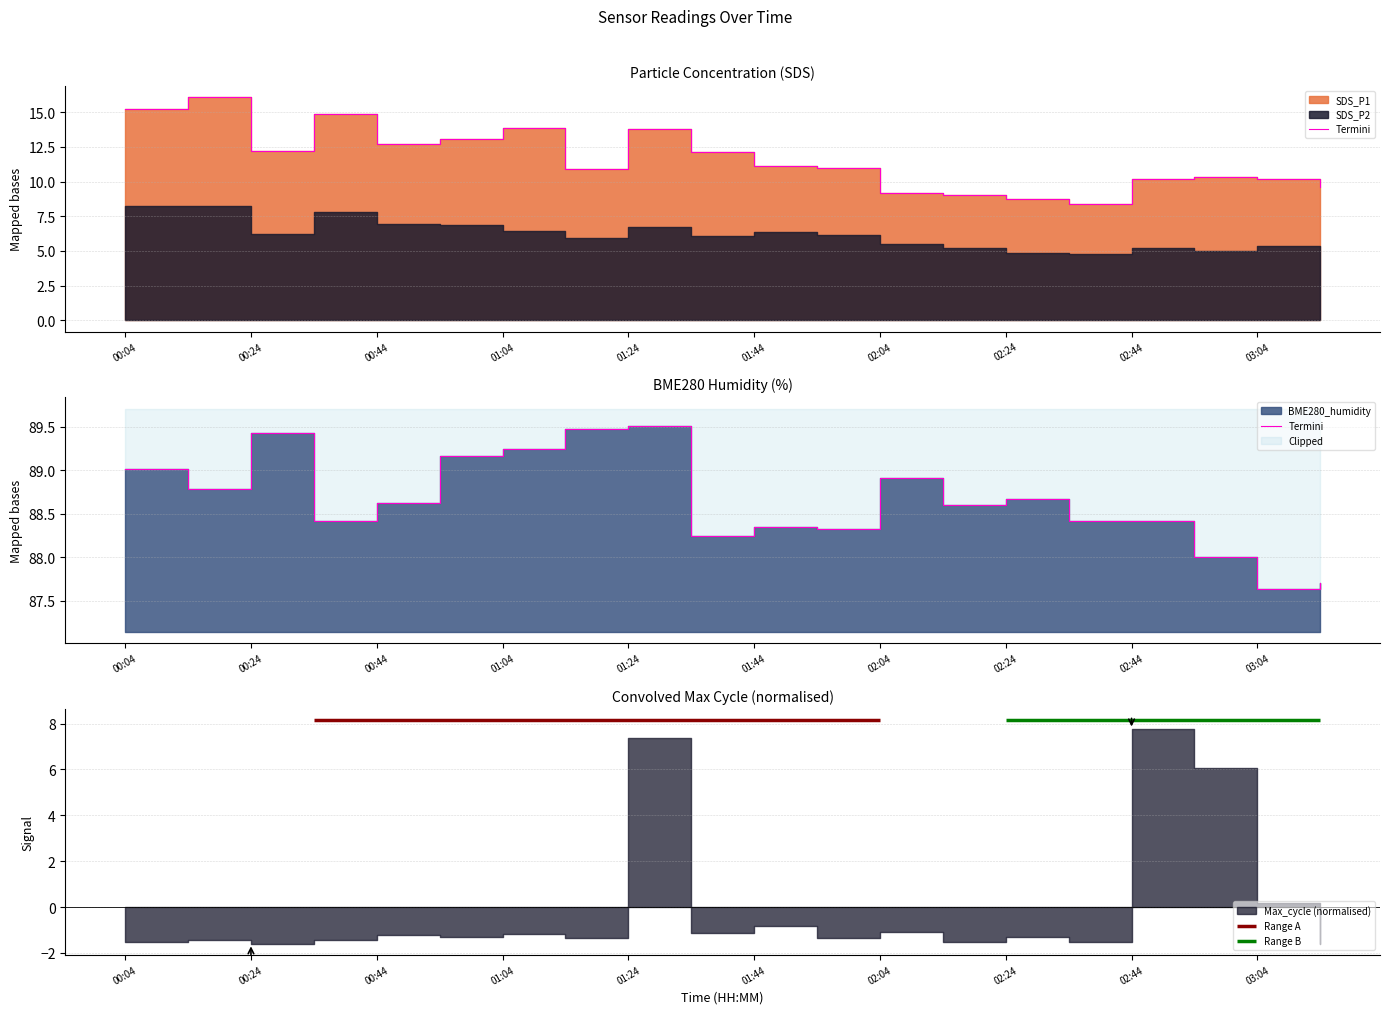

What is the value of the 3rd point from the left?

89.4